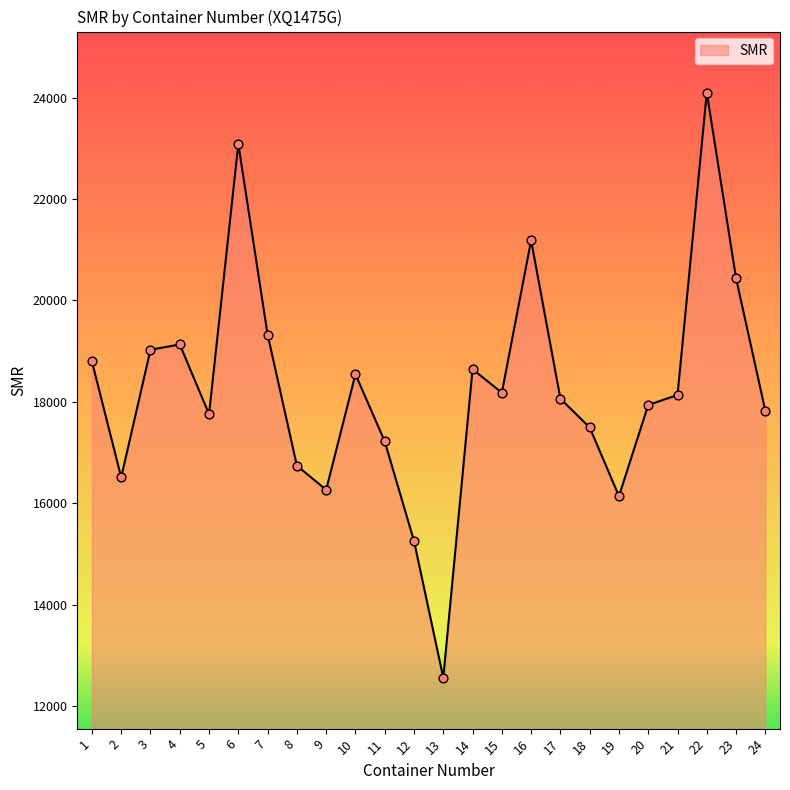

Between 9 and 13, which is larger?

9